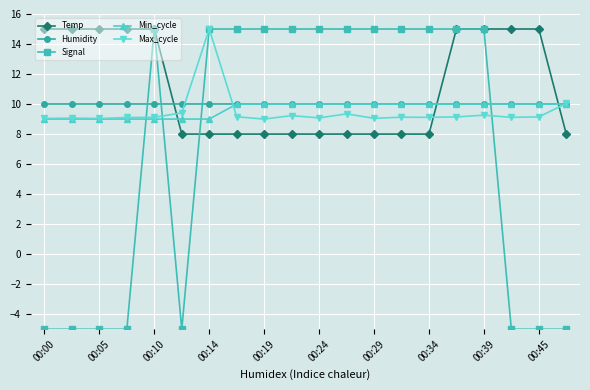

What is the difference between the maximum and minimum values in the Temp series?

7.0